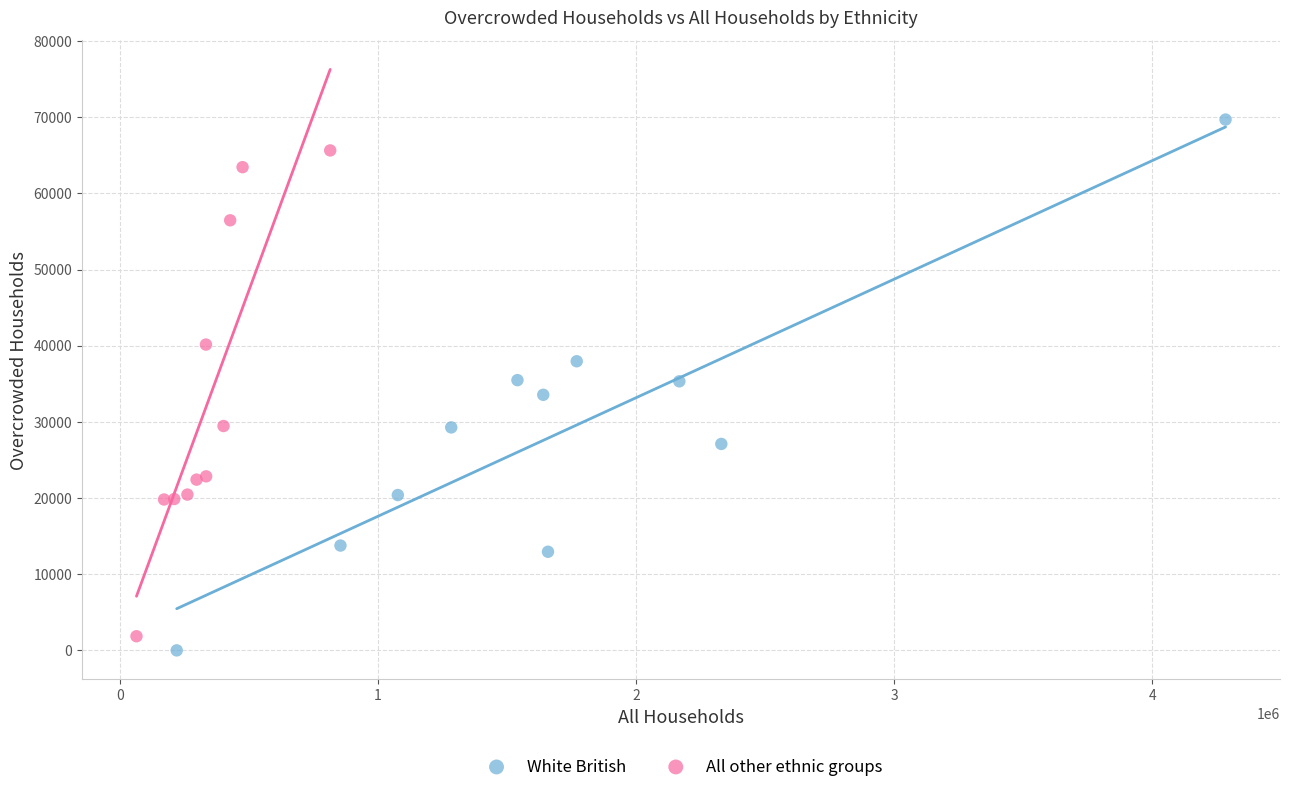

Which series contains the highest Y value?

White British